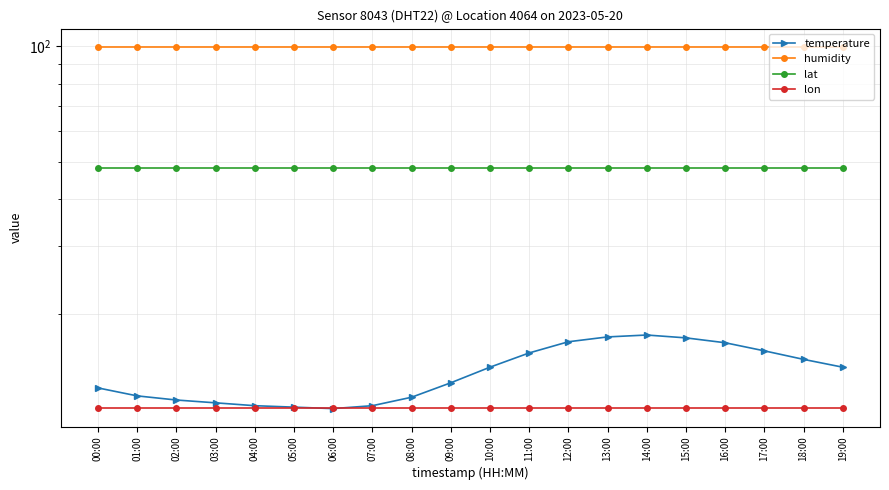

Reading right to left, transcribe all the data shown in this chart.

temperature: 19:00=14.5	18:00=15.2	17:00=16.0	16:00=16.8	15:00=17.3	14:00=17.6	13:00=17.4	12:00=16.9	11:00=15.8	10:00=14.5	09:00=13.2	08:00=12.1	07:00=11.5	06:00=11.3	05:00=11.4	04:00=11.5	03:00=11.7	02:00=11.9	01:00=12.2	00:00=12.8
humidity: 19:00=99.9	18:00=99.9	17:00=99.9	16:00=99.9	15:00=99.9	14:00=99.9	13:00=99.9	12:00=99.9	11:00=99.9	10:00=99.9	09:00=99.9	08:00=99.9	07:00=99.9	06:00=99.9	05:00=99.9	04:00=99.9	03:00=99.9	02:00=99.9	01:00=99.9	00:00=99.9
lat: 19:00=48.1	18:00=48.1	17:00=48.1	16:00=48.1	15:00=48.1	14:00=48.1	13:00=48.1	12:00=48.1	11:00=48.1	10:00=48.1	09:00=48.1	08:00=48.1	07:00=48.1	06:00=48.1	05:00=48.1	04:00=48.1	03:00=48.1	02:00=48.1	01:00=48.1	00:00=48.1
lon: 19:00=11.4	18:00=11.4	17:00=11.4	16:00=11.4	15:00=11.4	14:00=11.4	13:00=11.4	12:00=11.4	11:00=11.4	10:00=11.4	09:00=11.4	08:00=11.4	07:00=11.4	06:00=11.4	05:00=11.4	04:00=11.4	03:00=11.4	02:00=11.4	01:00=11.4	00:00=11.4